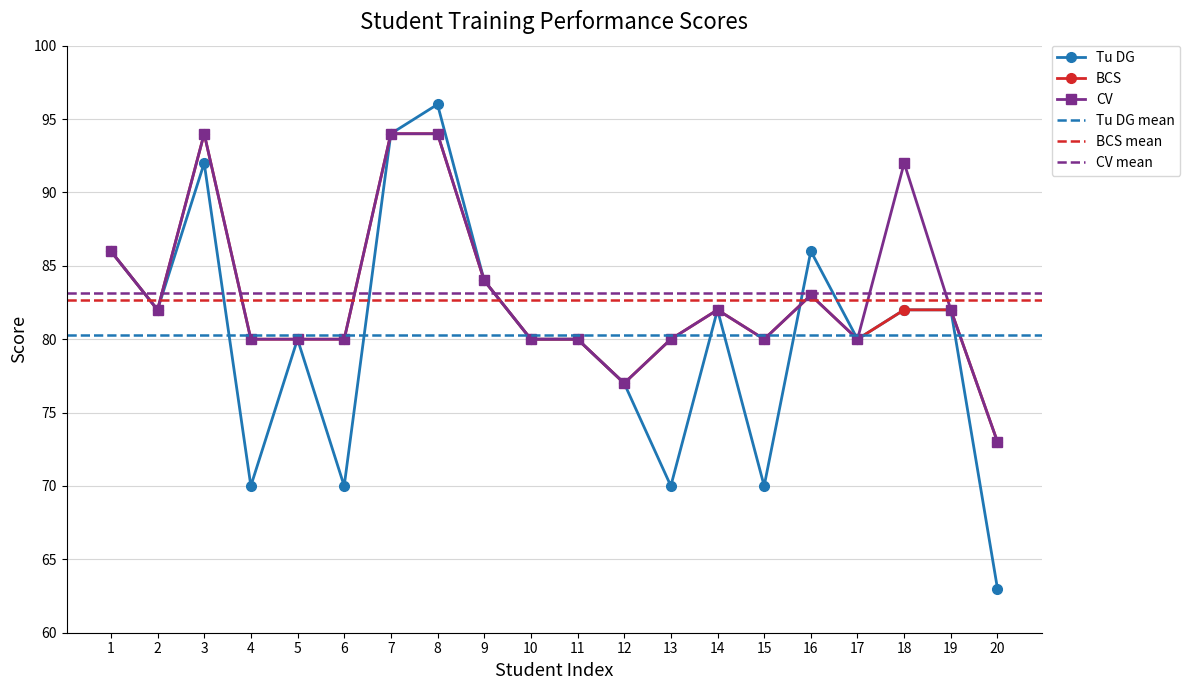

Between which two adjacent categories do CV and Tu DG first intersect?

15 and 16